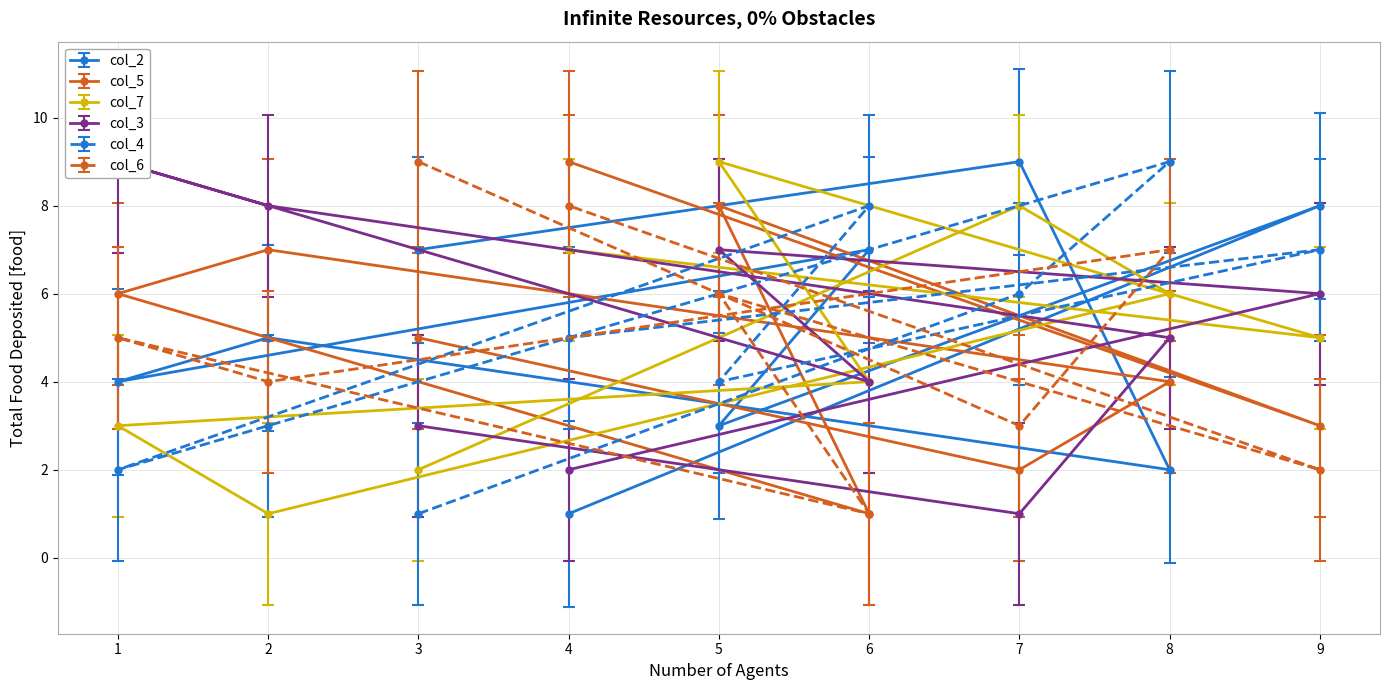

At how many categories does at least one series exceed 7?

9